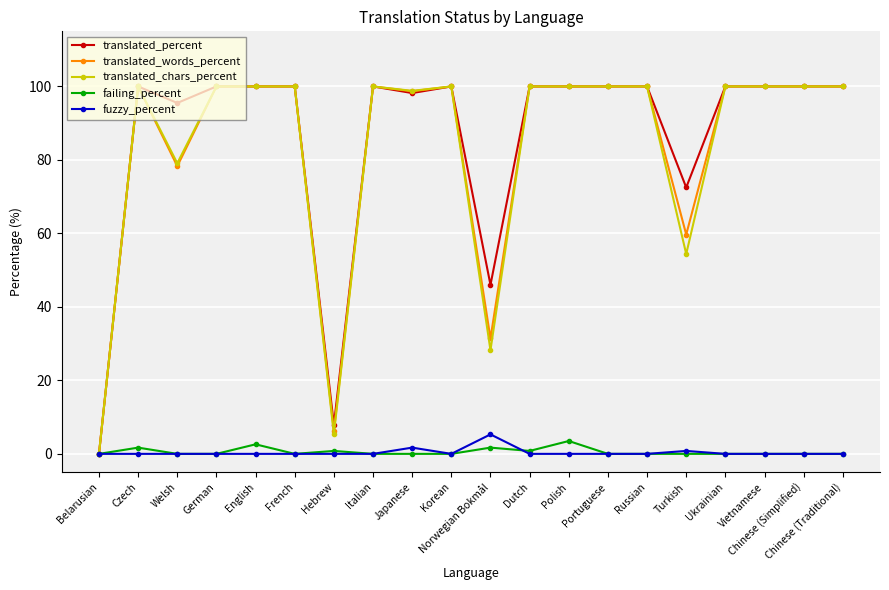

Reading left to right, transcribe all the data shown in this chart.

translated_percent: 0.0	100.0	95.5	100.0	100.0	100.0	7.9	100.0	98.2	100.0	46.0	100.0	100.0	100.0	100.0	72.5	100.0	100.0	100.0	100.0
translated_words_percent: 0.0	100.0	78.3	100.0	100.0	100.0	6.2	100.0	98.7	100.0	31.4	100.0	100.0	100.0	100.0	59.7	100.0	100.0	100.0	100.0
translated_chars_percent: 0.0	100.0	79.1	100.0	100.0	100.0	5.4	100.0	98.8	100.0	28.2	100.0	100.0	100.0	100.0	54.4	100.0	100.0	100.0	100.0
failing_percent: 0.0	1.7	0.0	0.0	2.6	0.0	0.8	0.0	0.0	0.0	1.7	0.8	3.5	0.0	0.0	0.0	0.0	0.0	0.0	0.0
fuzzy_percent: 0.0	0.0	0.0	0.0	0.0	0.0	0.0	0.0	1.7	0.0	5.3	0.0	0.0	0.0	0.0	0.8	0.0	0.0	0.0	0.0